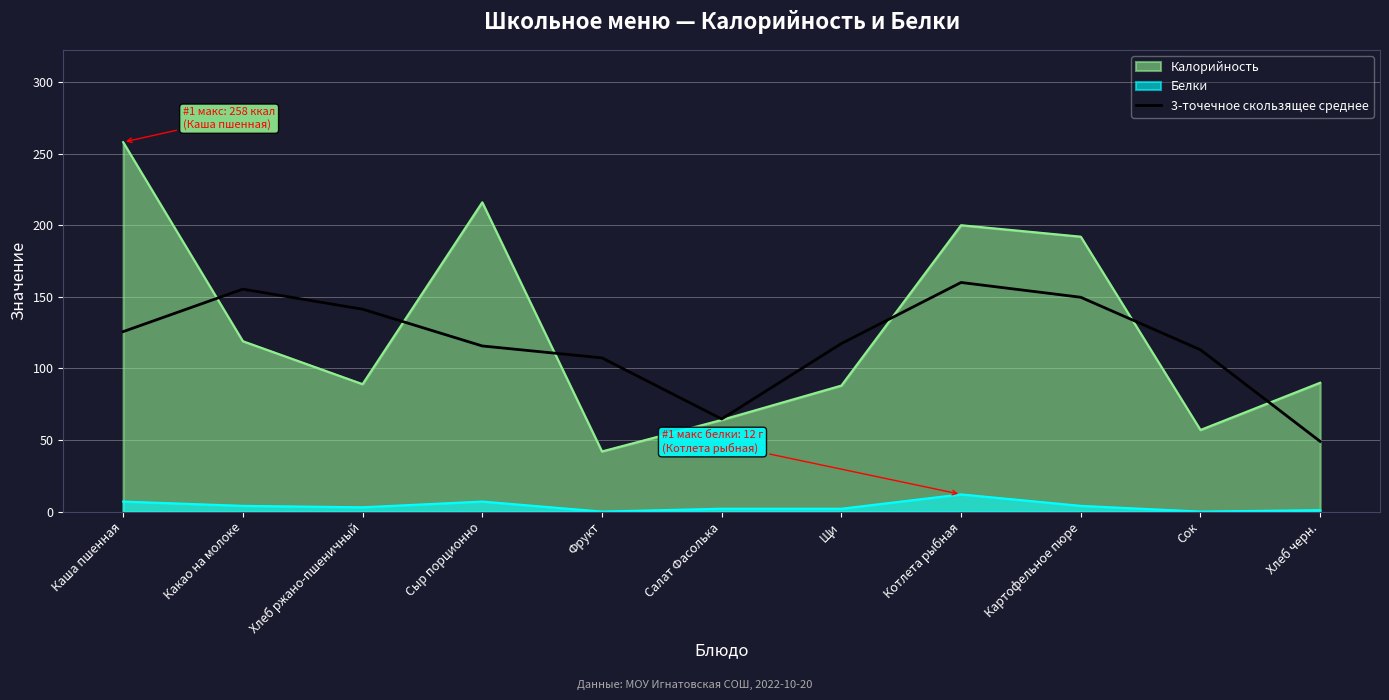

Rank the series at Фрукт from lowest to highest value.

Белки, Калорийность, 3-точечное скользящее среднее